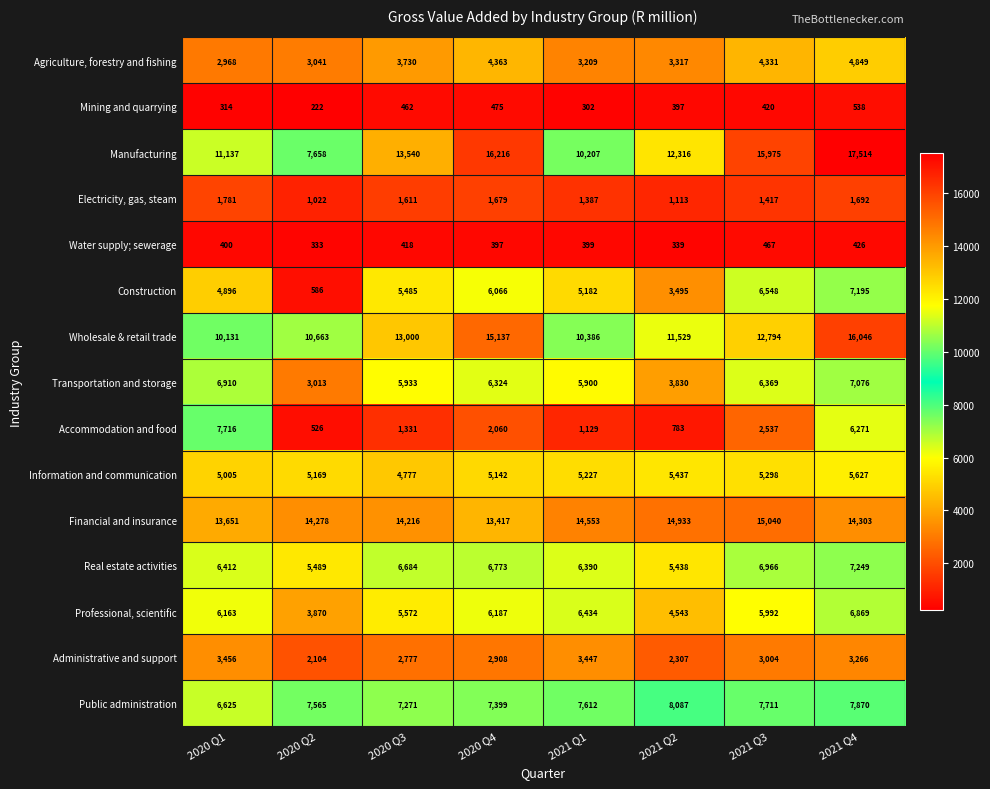

At 2021 Q2, list the series in order from largest to smallest.

Financial and insurance, Manufacturing, Wholesale & retail trade, Public administration, Real estate activities, Information and communication, Professional, scientific, Transportation and storage, Construction, Agriculture, forestry and fishing, Administrative and support, Electricity, gas, steam, Accommodation and food, Mining and quarrying, Water supply; sewerage